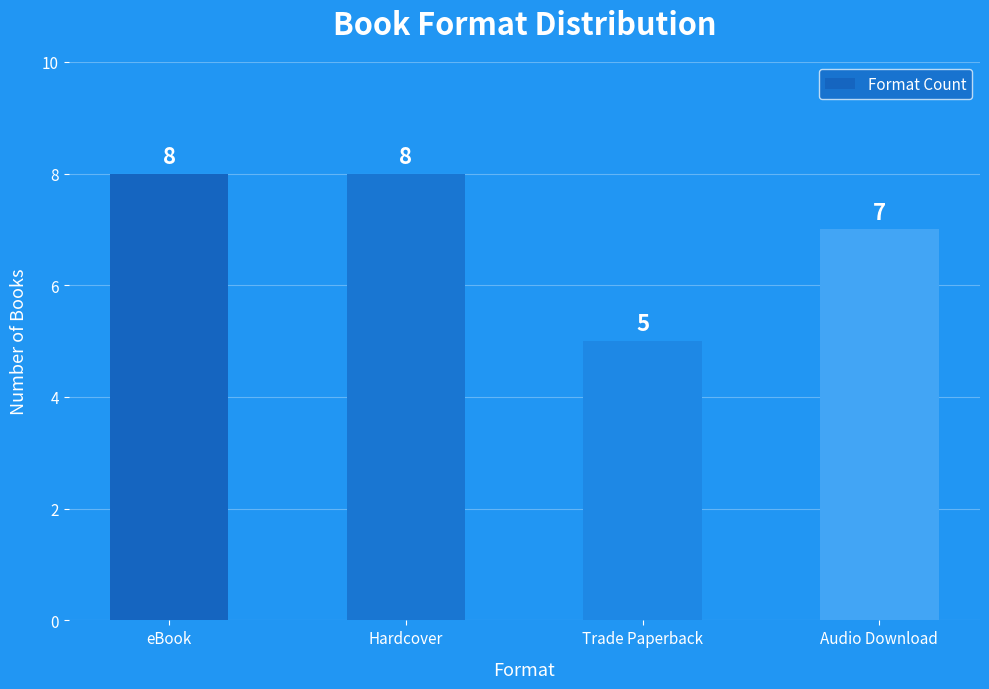

What is the label of the 4th bar from the right?

eBook